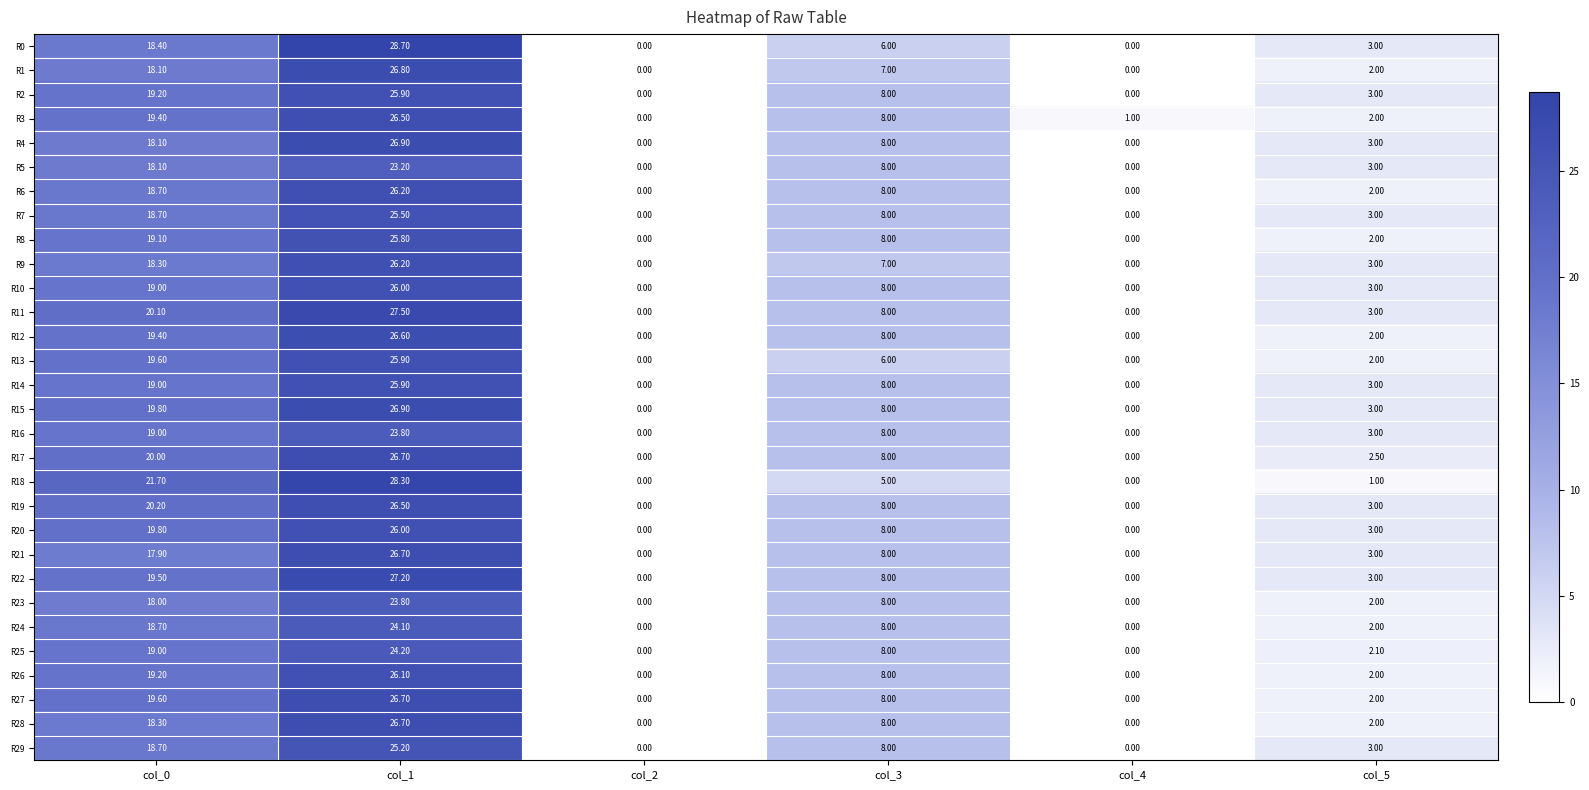

Which series changed the most between col_1 and col_2?

R0